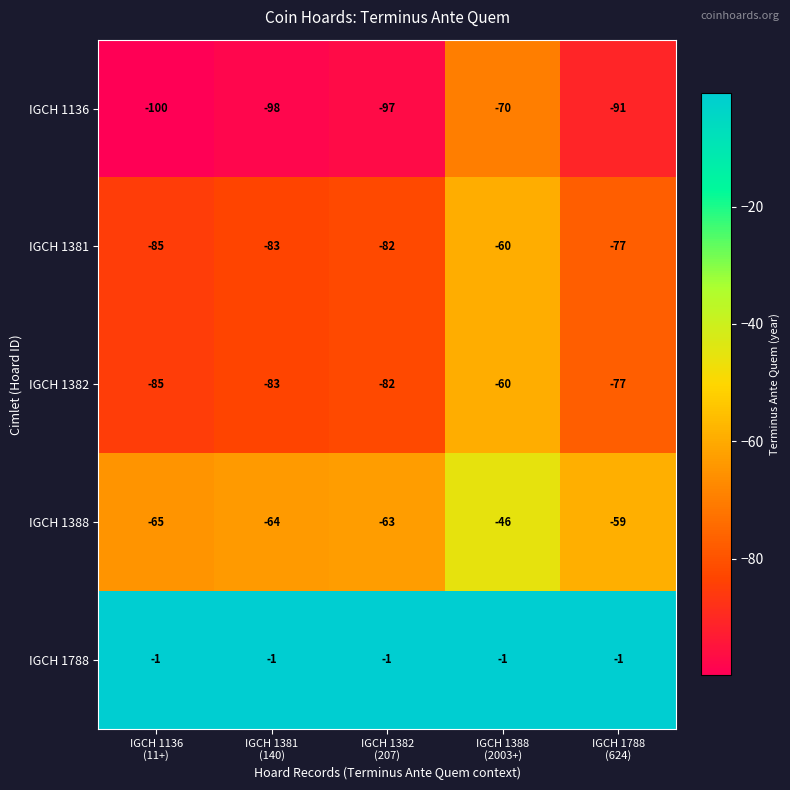

What is the smallest value displayed?

-100